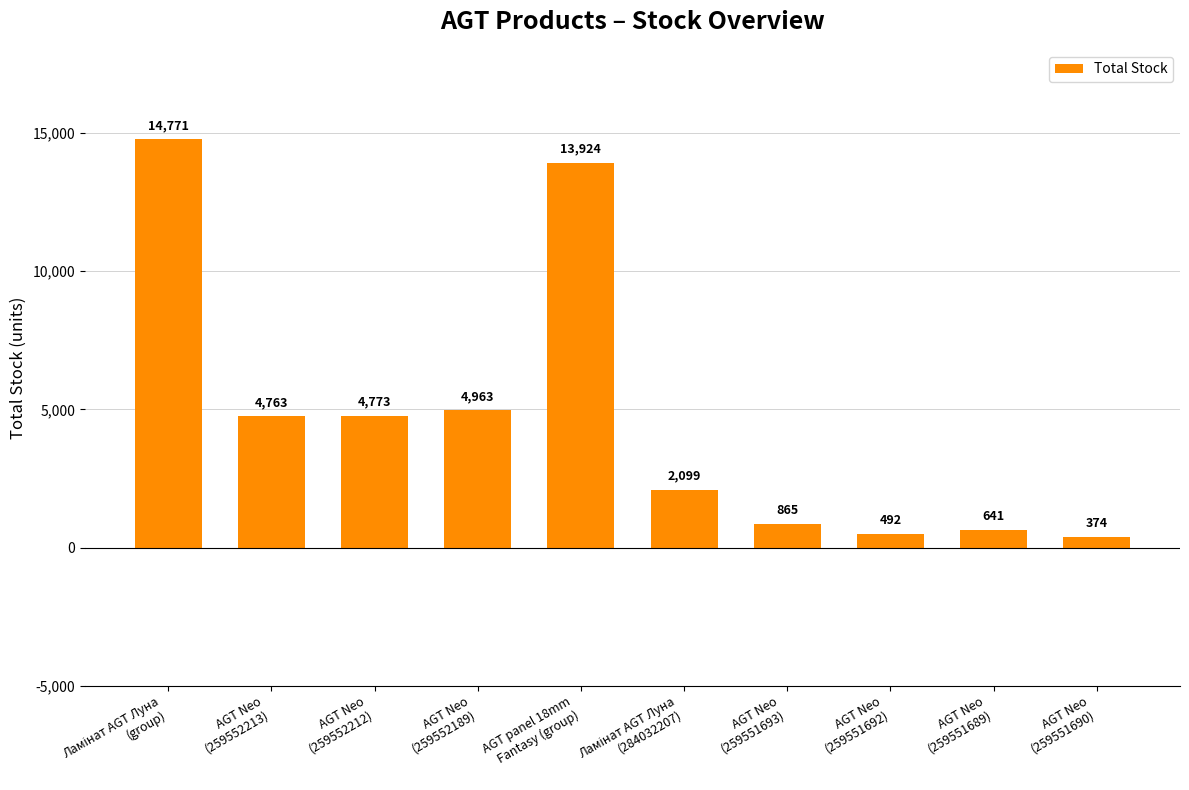

What is the value of the 8th bar from the left?

492